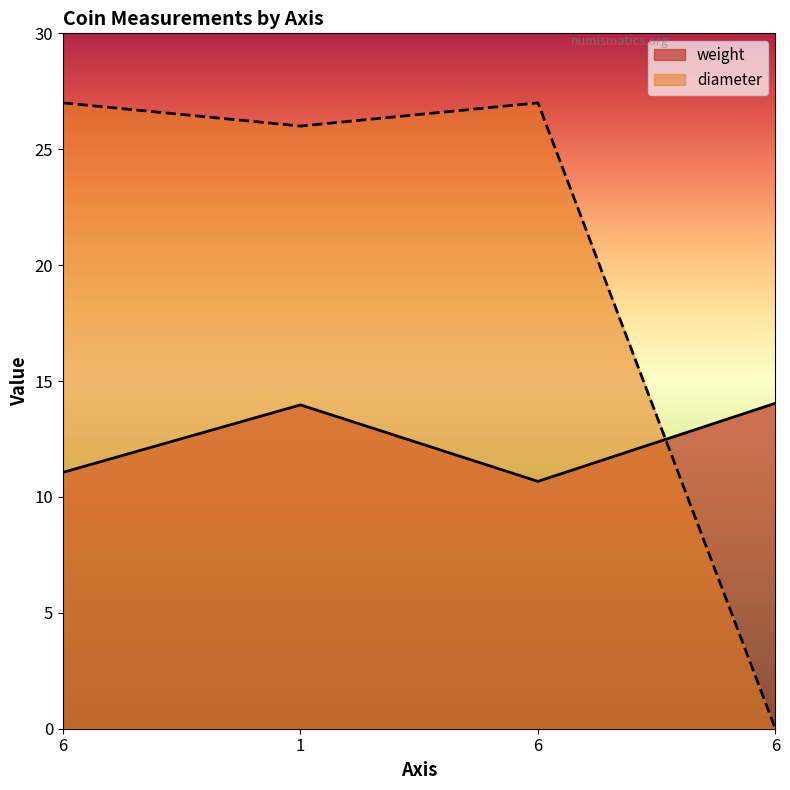

What is the difference between the diameter values at 6 and 6?

27.0